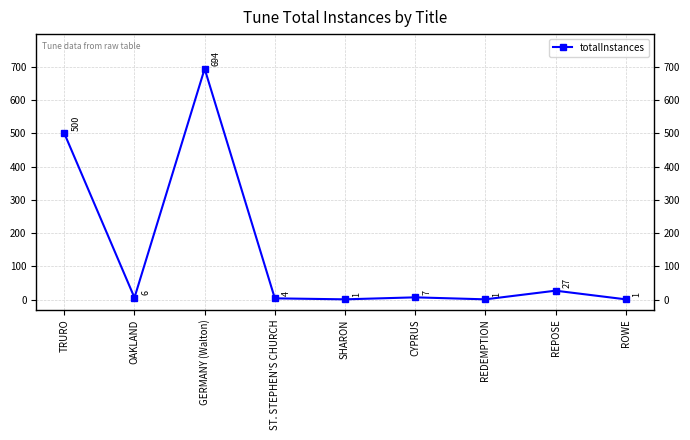

Approximately how many times larger is the value at OAKLAND compared to REPOSE?

0.2